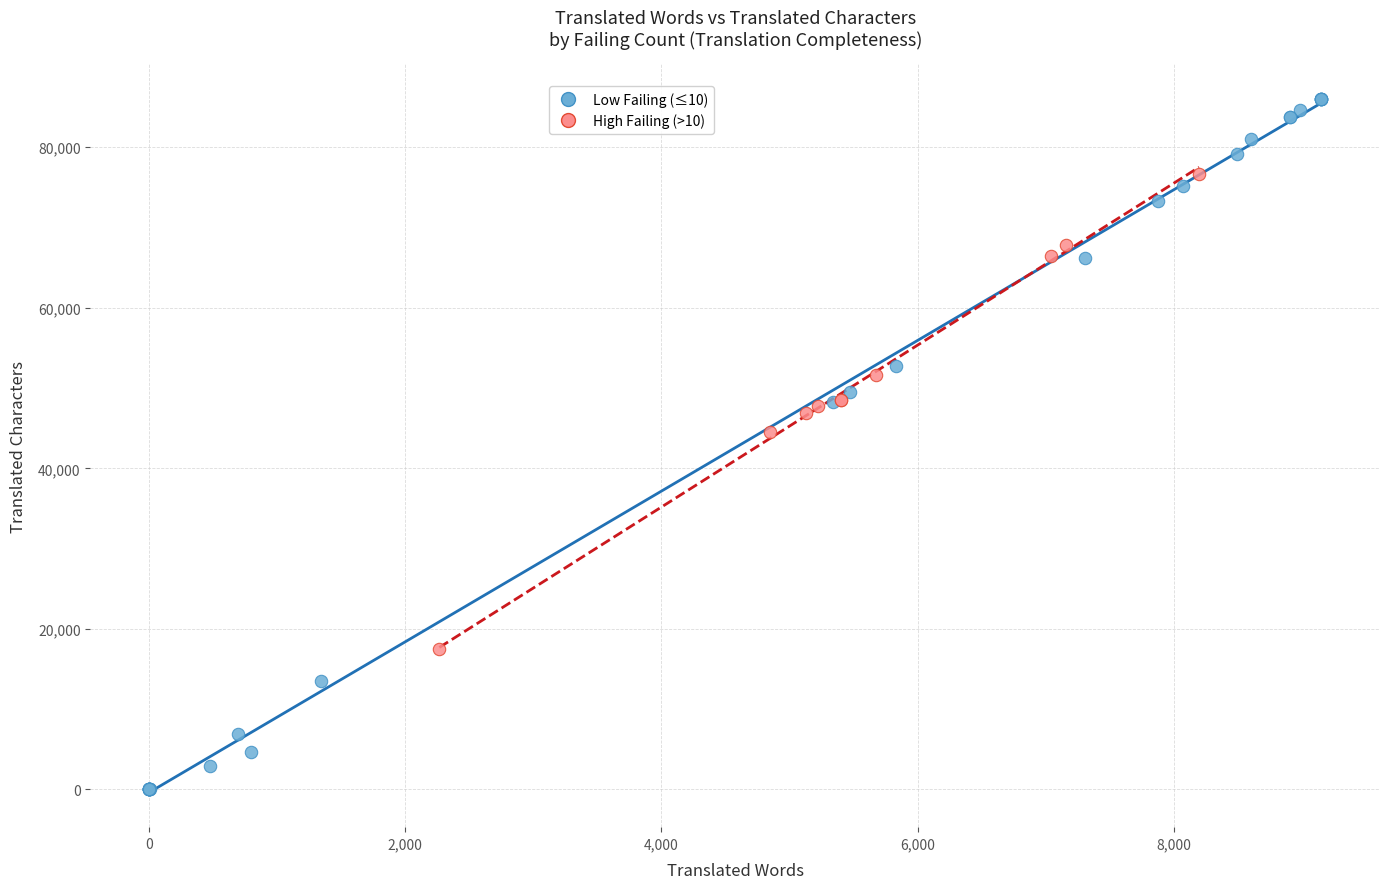

Which series has the widest spread of Y values?

Low Failing (≤10)